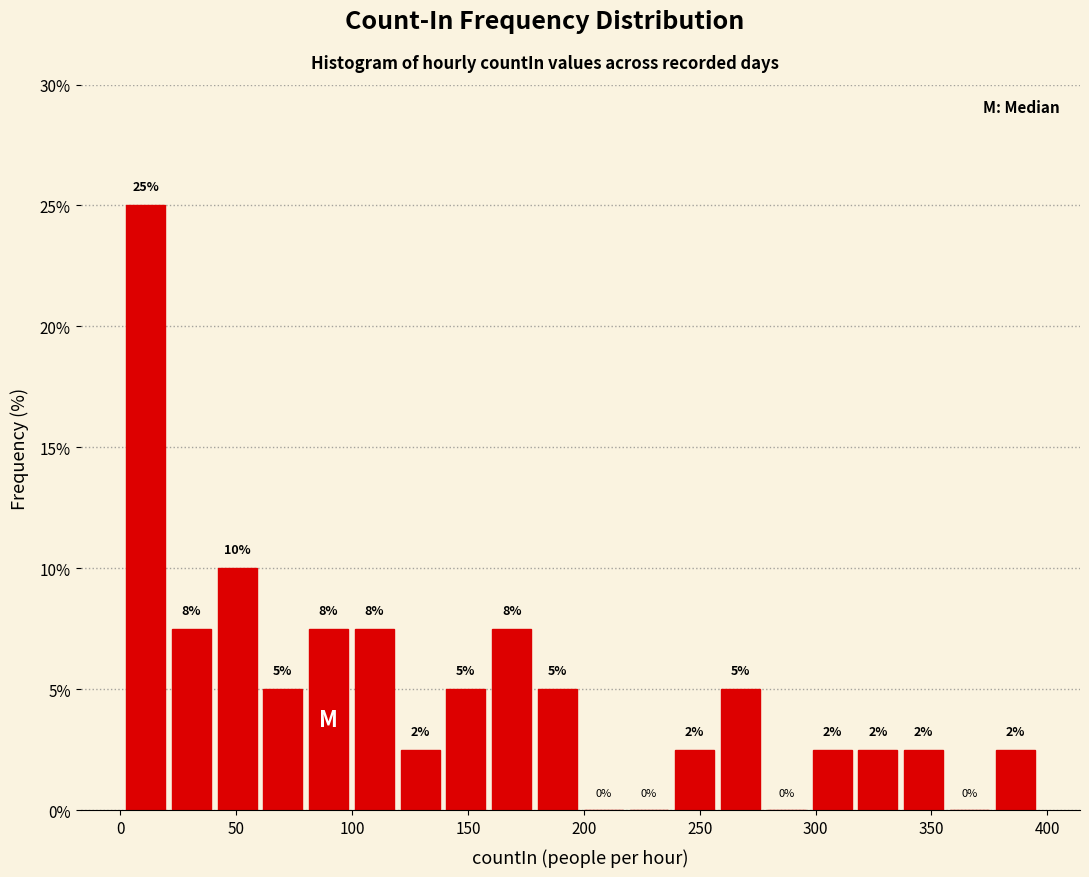

Read against the x-axis, roughly where is the centre of the tallest bar?

10